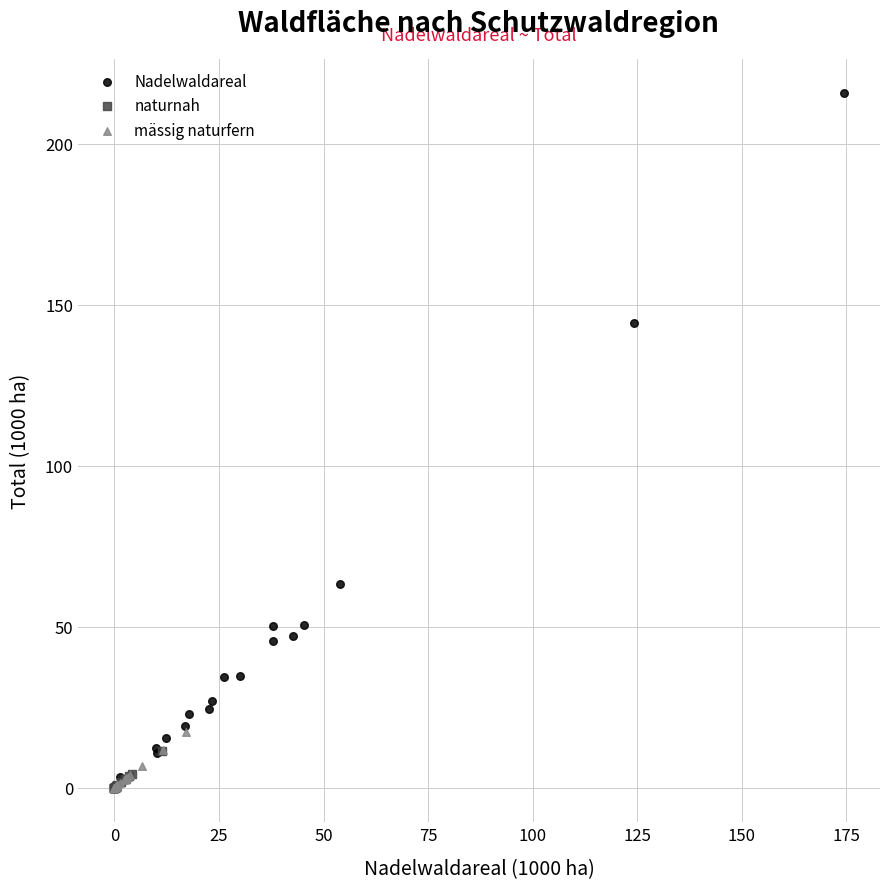

Which series has the widest spread of Y values?

Nadelwaldareal